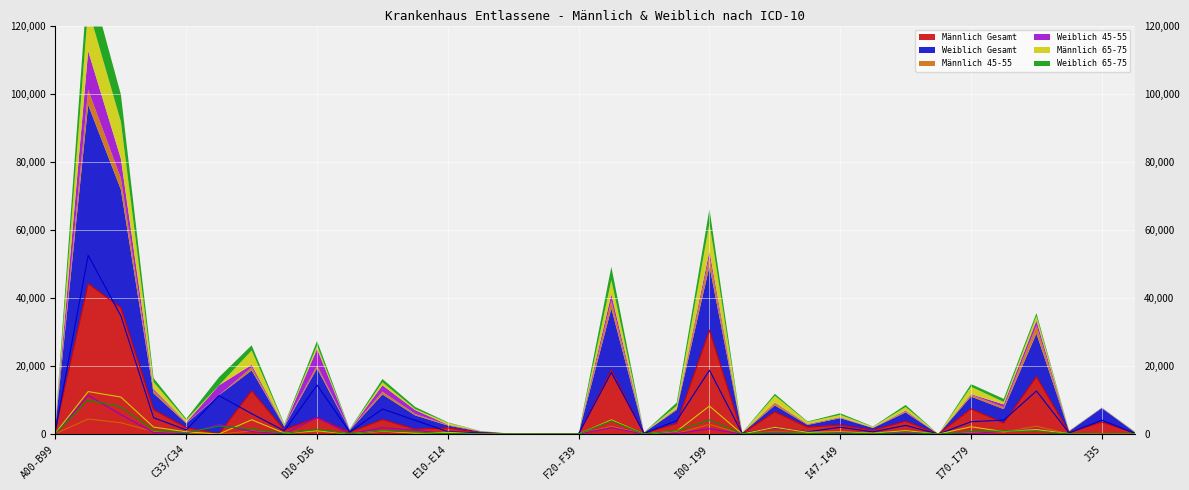

Between G40/G41 and J40-J47, which is larger?

J40-J47